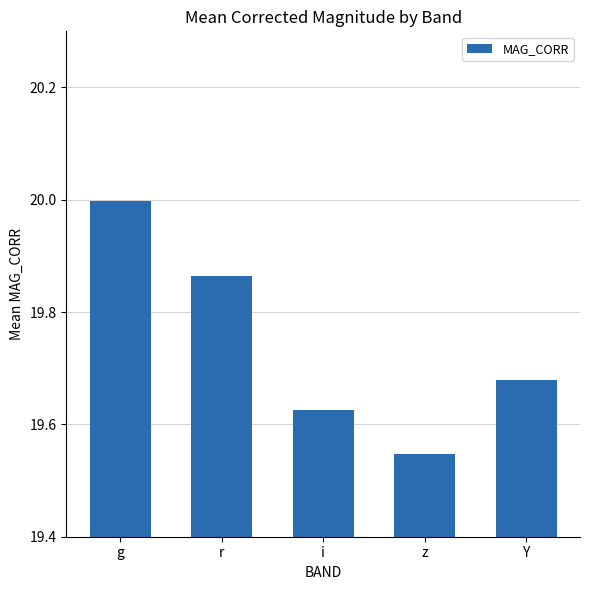

What position from the left is g?

1